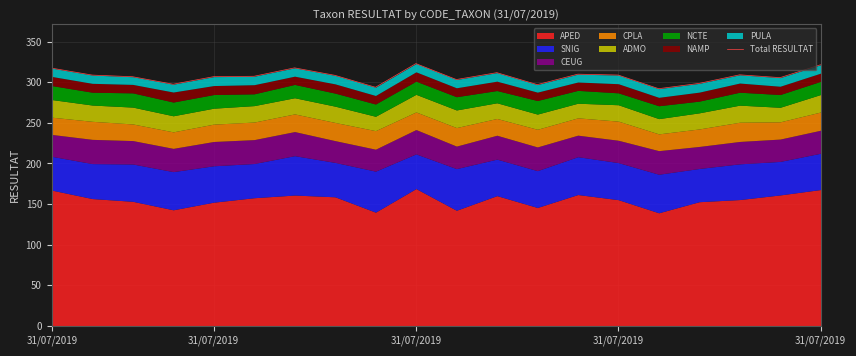

Reading left to right, what are all the values shown in this chart?

317.3	308.8	306.7	297.5	306.8	307.3	317.7	308.4	293.8	322.9	303.3	311.7	297.0	309.9	308.8	292.0	298.5	309.1	305.6	321.5